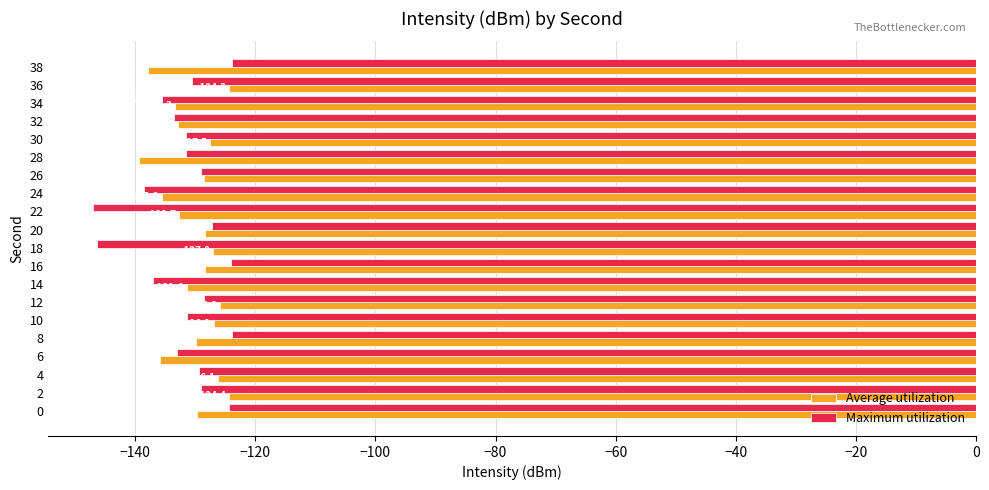

Which category has the highest value in the Maximum utilization series?

38